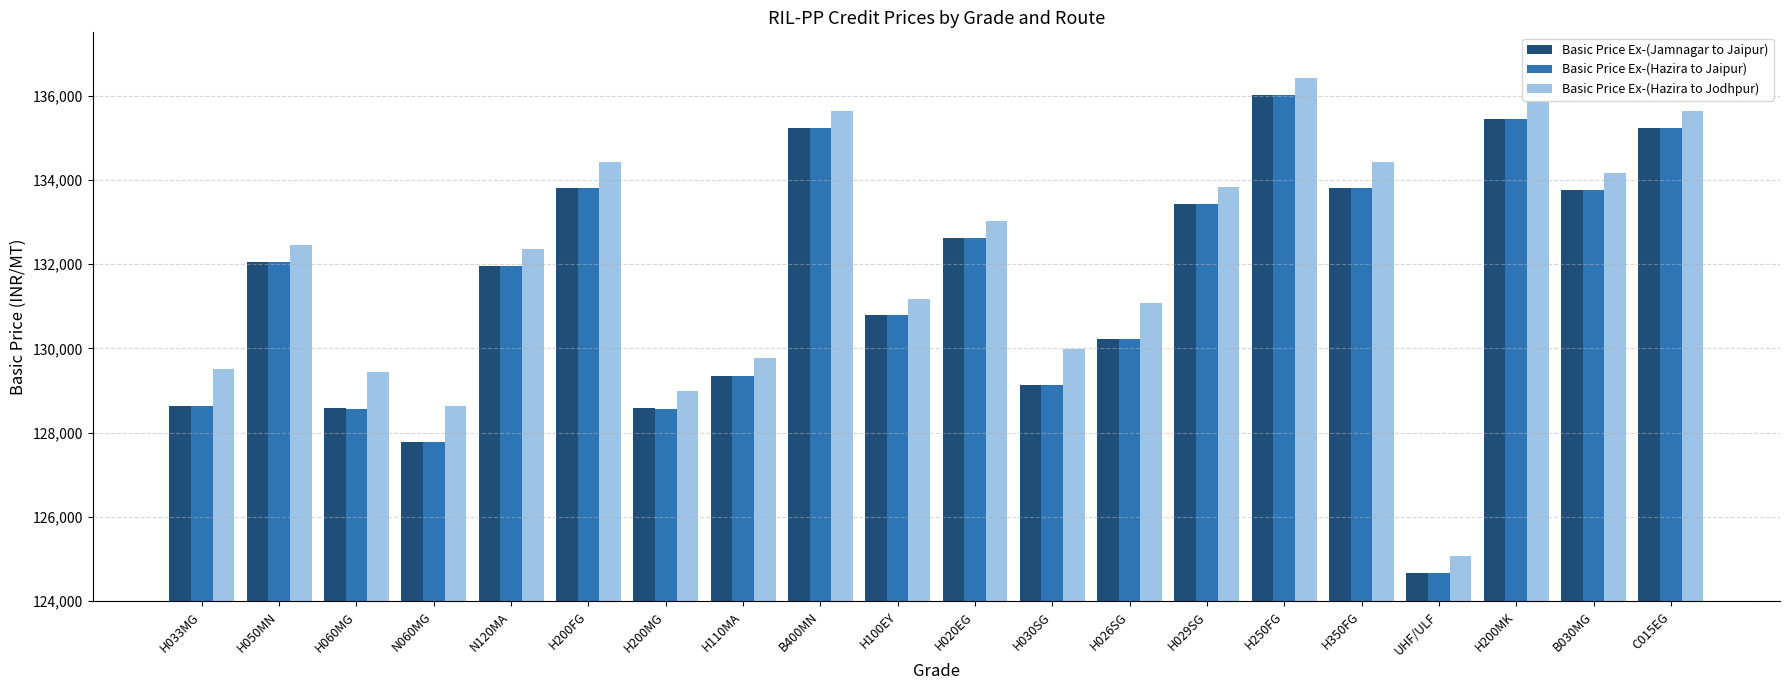

What is the difference between the Basic Price Ex-(Hazira to Jaipur) values at N060MG and H033MG?

870